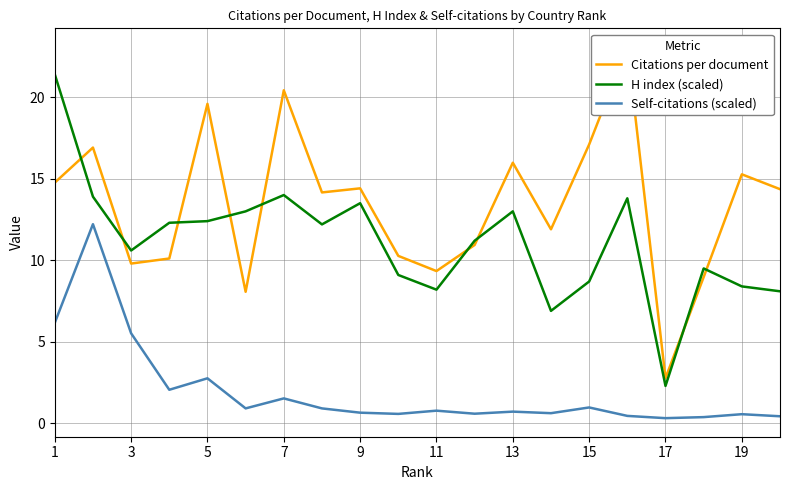

Reading left to right, transcribe all the data shown in this chart.

Citations per document: 14.8	16.9	9.8	10.1	19.6	8.1	20.4	14.2	14.4	10.3	9.3	10.9	16.0	11.9	17.1	23.1	2.8	9.0	15.3	14.4
H index (scaled): 21.4	13.9	10.6	12.3	12.4	13.0	14.0	12.2	13.5	9.1	8.2	11.2	13.0	6.9	8.7	13.8	2.3	9.5	8.4	8.1
Self-citations (scaled): 6.2	12.2	5.5	2.1	2.8	0.9	1.5	0.9	0.7	0.6	0.8	0.6	0.7	0.6	1.0	0.5	0.3	0.4	0.6	0.4